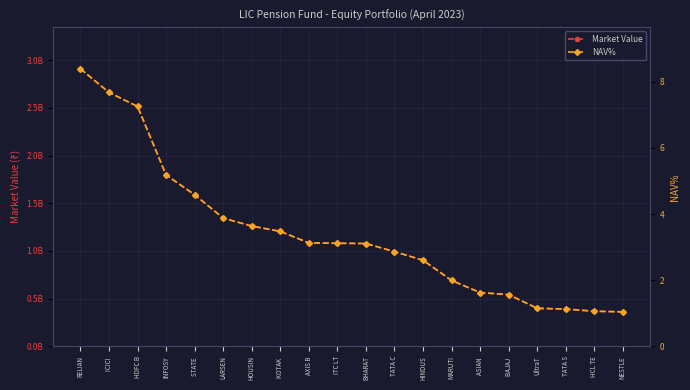

True or false: Market Value has more than 2 interior local peaks.

False